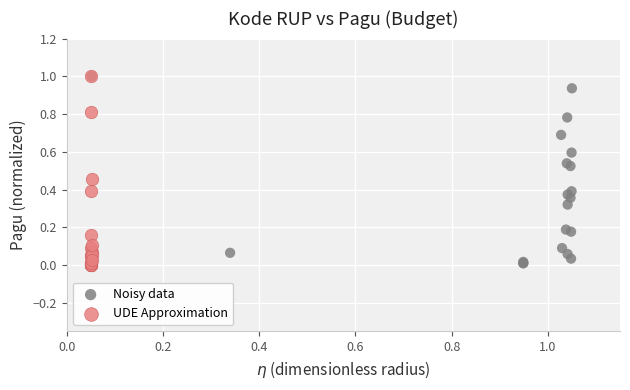

What are all the series names shown in the legend?

Noisy data, UDE Approximation